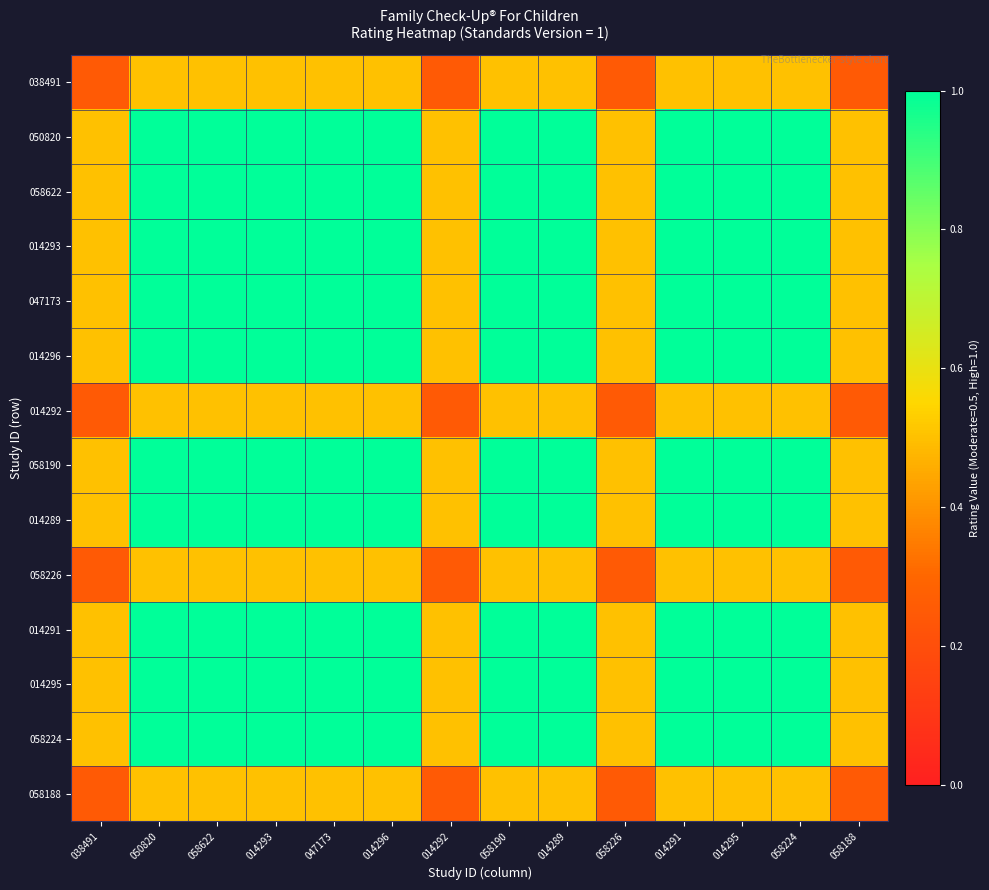

Which category has the lowest value across all series?

038491